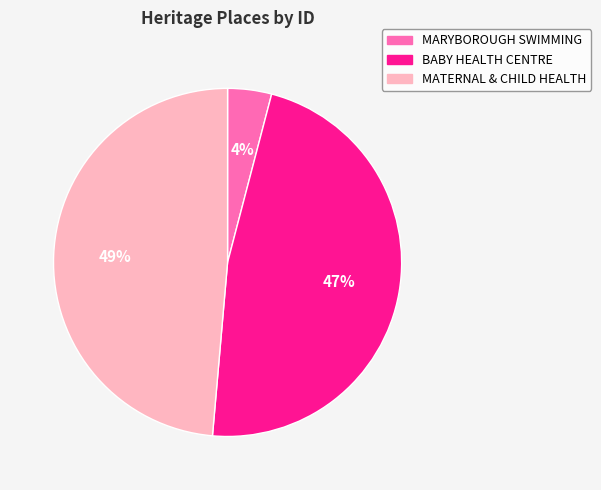

How many segments does this pie chart have?

3